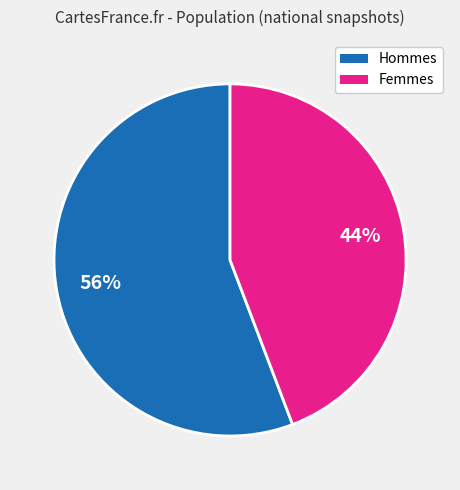

True or false: Femmes accounts for 44% of the total.

True